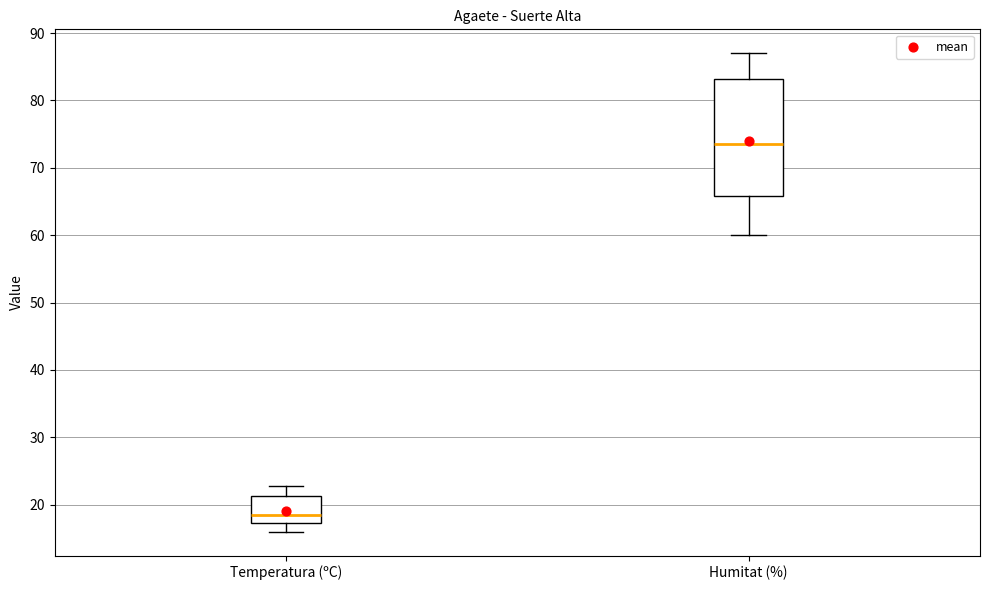

Which box has the highest median line?

Humitat (%)